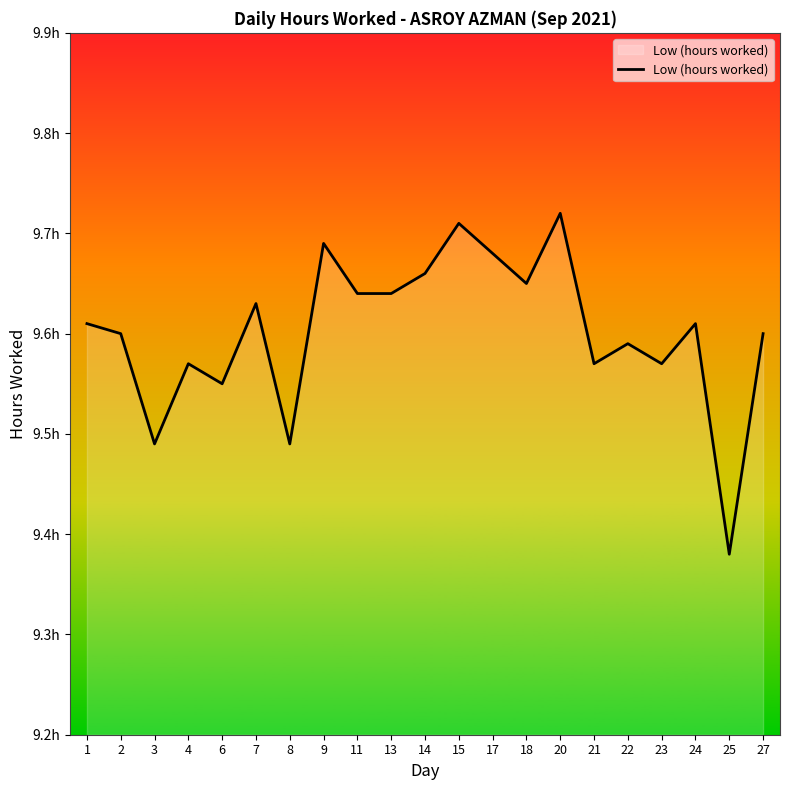

True or false: there are more than 0 points higher than both neighbors.

True